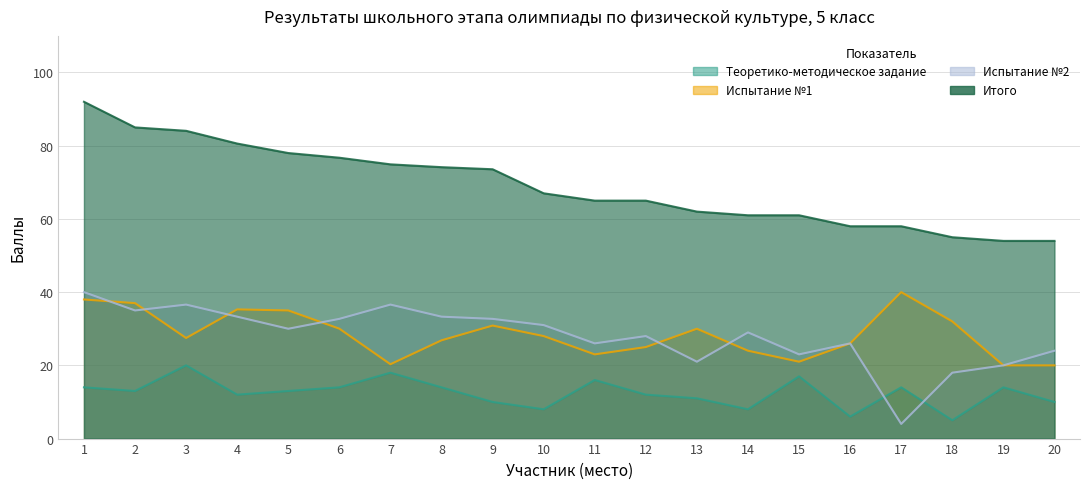

True or false: Испытание №2 and Итого intersect in this chart.

False